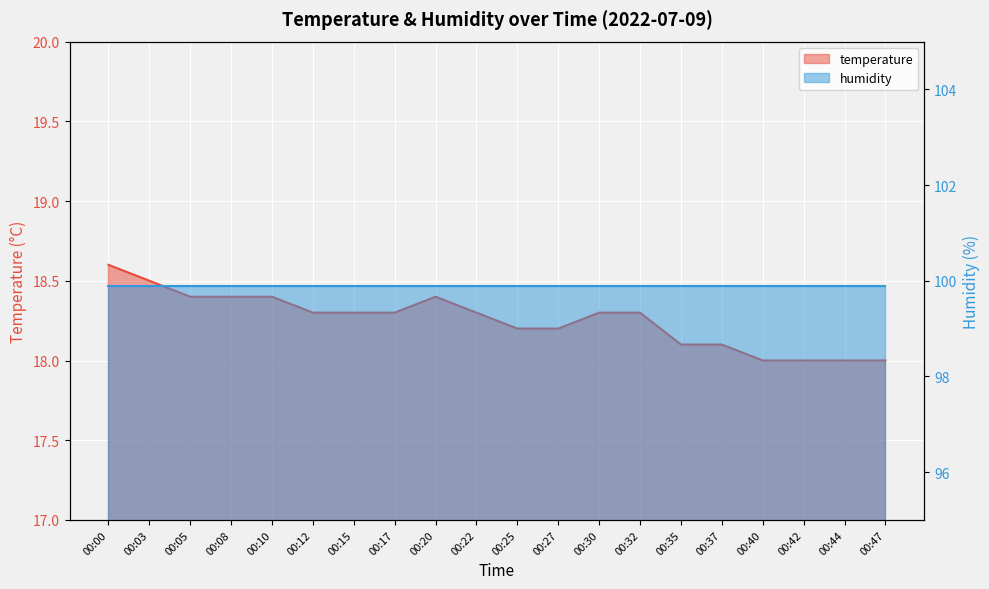

What is the value of the 18th point from the left?

18.0